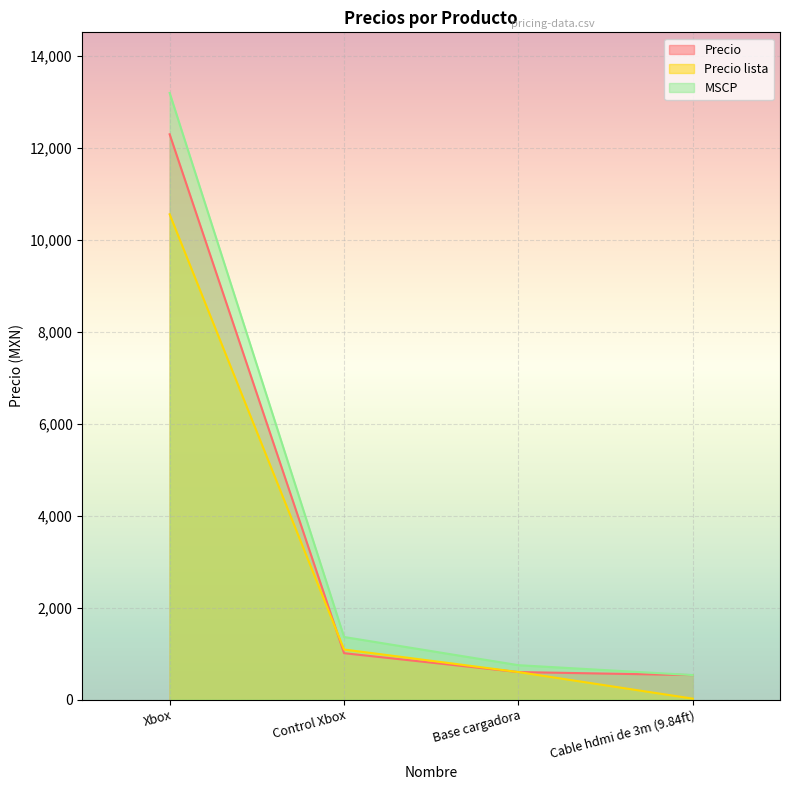

True or false: MSCP and Precio cross at least once.

False